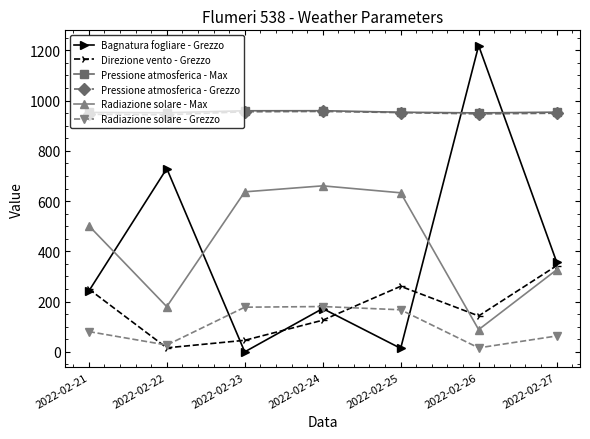

What is the value of the Radiazione solare - Max point at the 1st from the left?

502.1